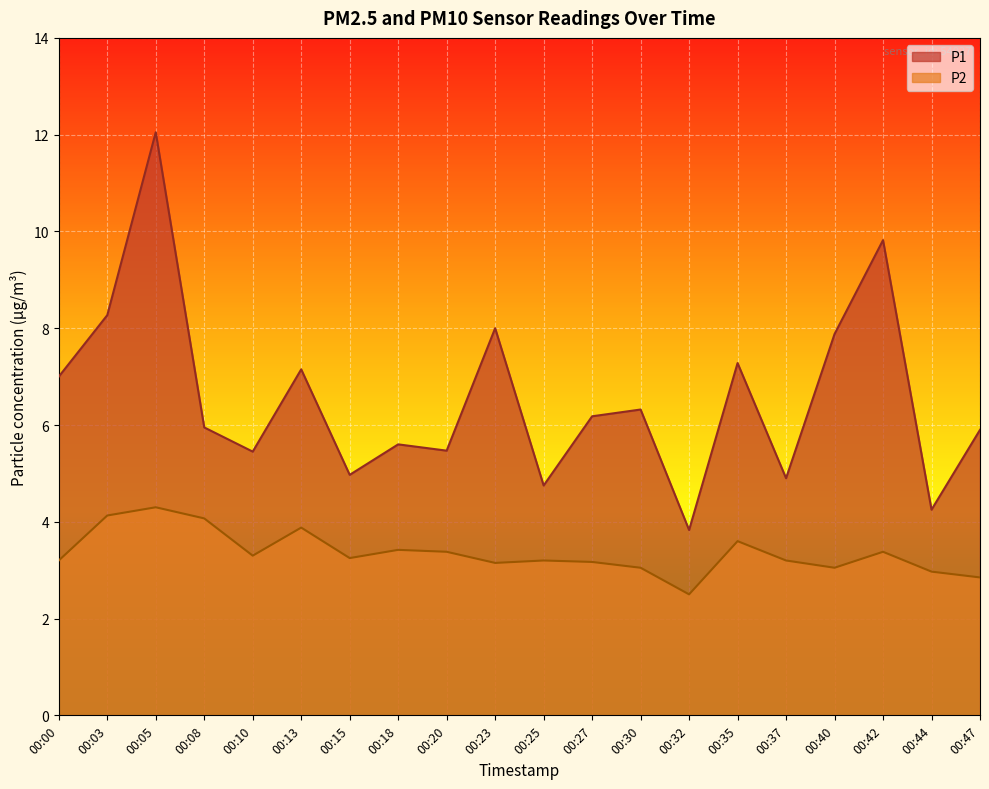

True or false: P2 and P1 cross at least once.

False